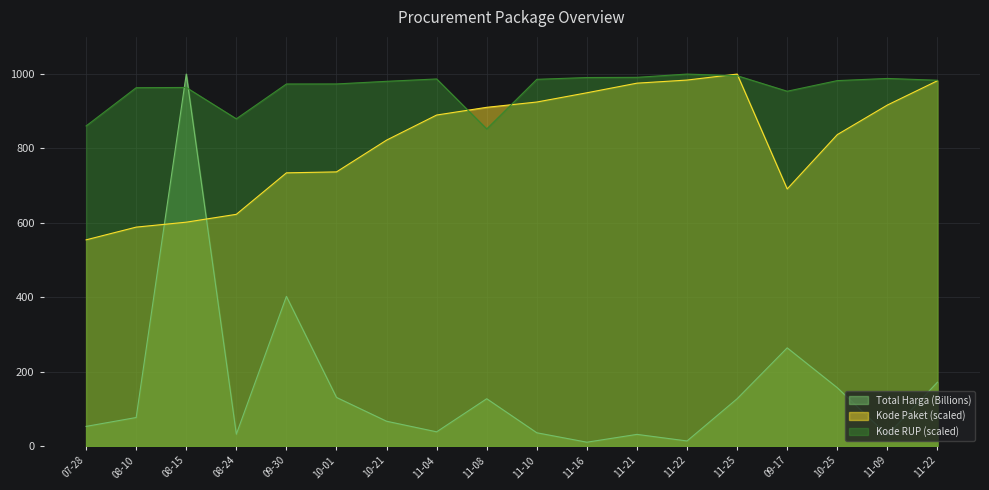

What are all the series names shown in the legend?

Total Harga (Billions), Kode Paket (scaled), Kode RUP (scaled)